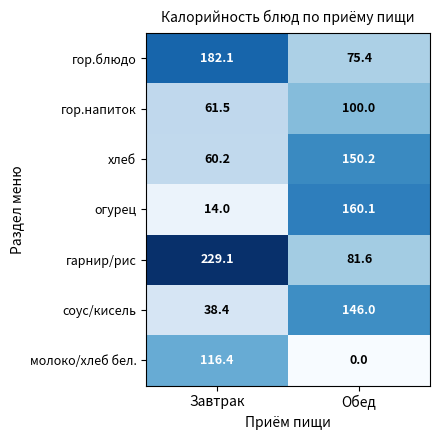

What is the difference between the maximum and minimum values in the хлеб series?

90.0